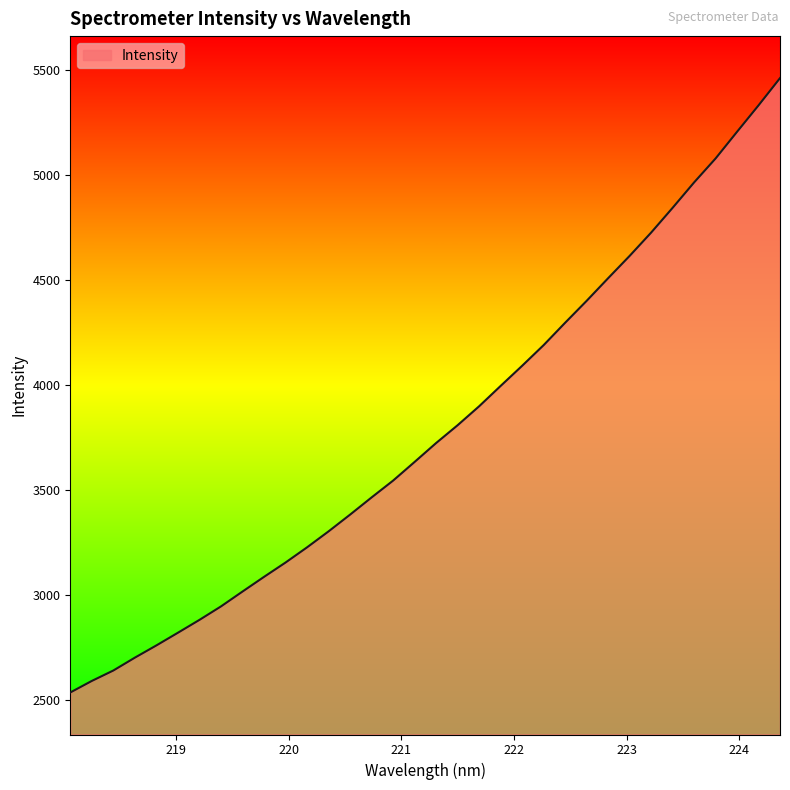

Does the chart display data point markers on the line(s)?

No